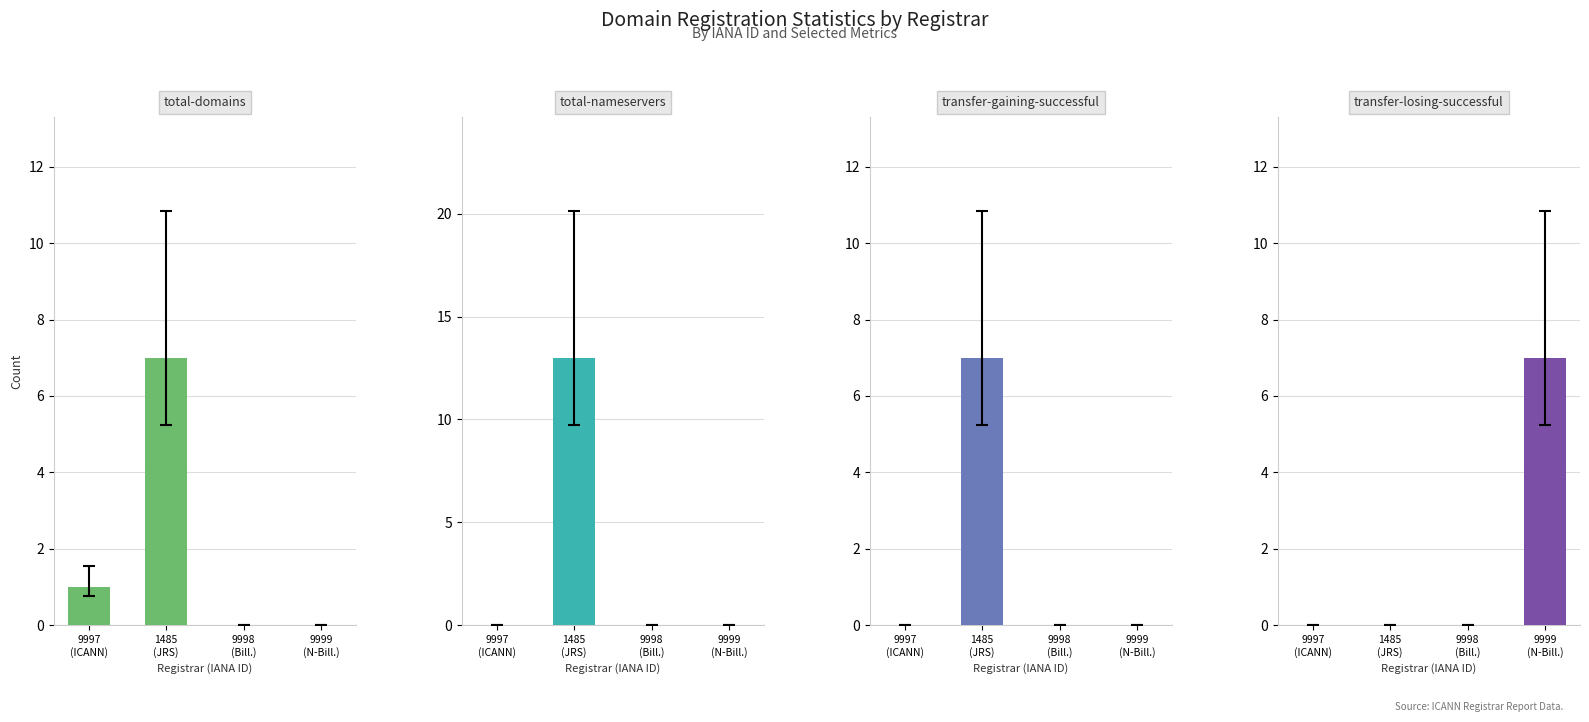

What is the difference between the maximum and second lowest values in the total-nameservers series?

13